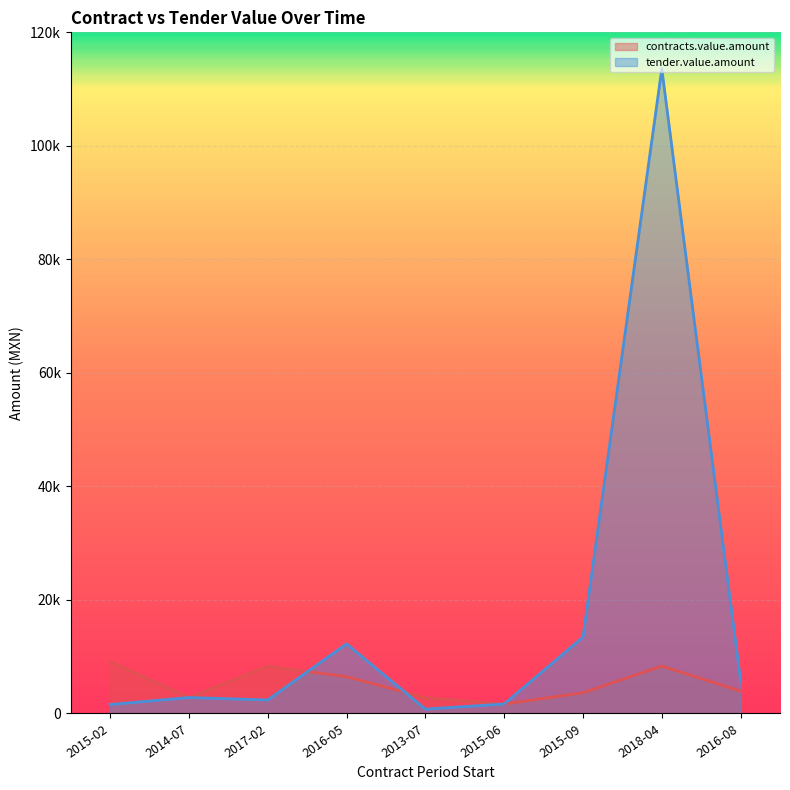

How many categories are shown in the chart?

9